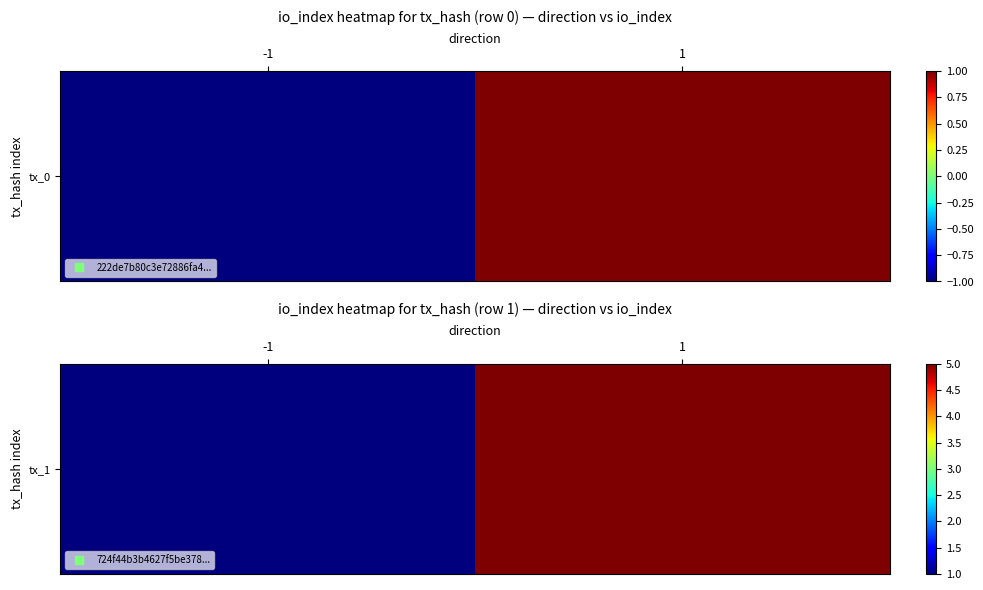

List the labels in order of value, smallest first.

-1, 1